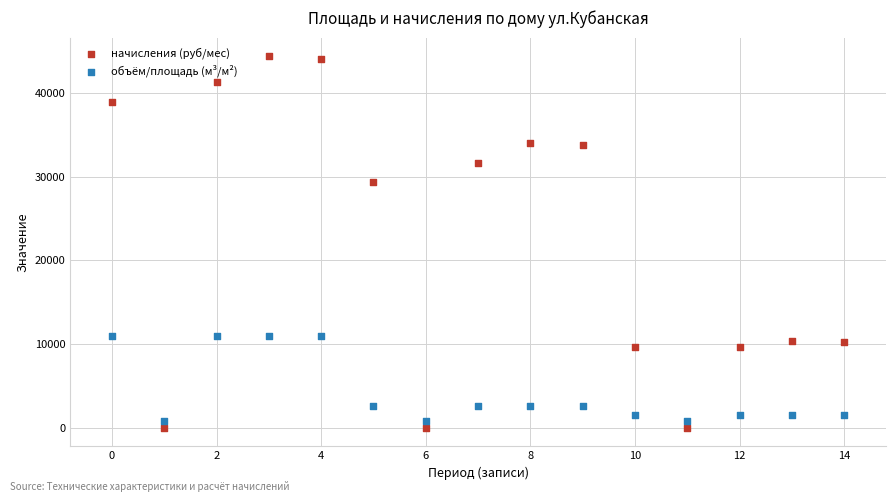

Which series reaches the minimum Y coordinate?

начисления (руб/мес)